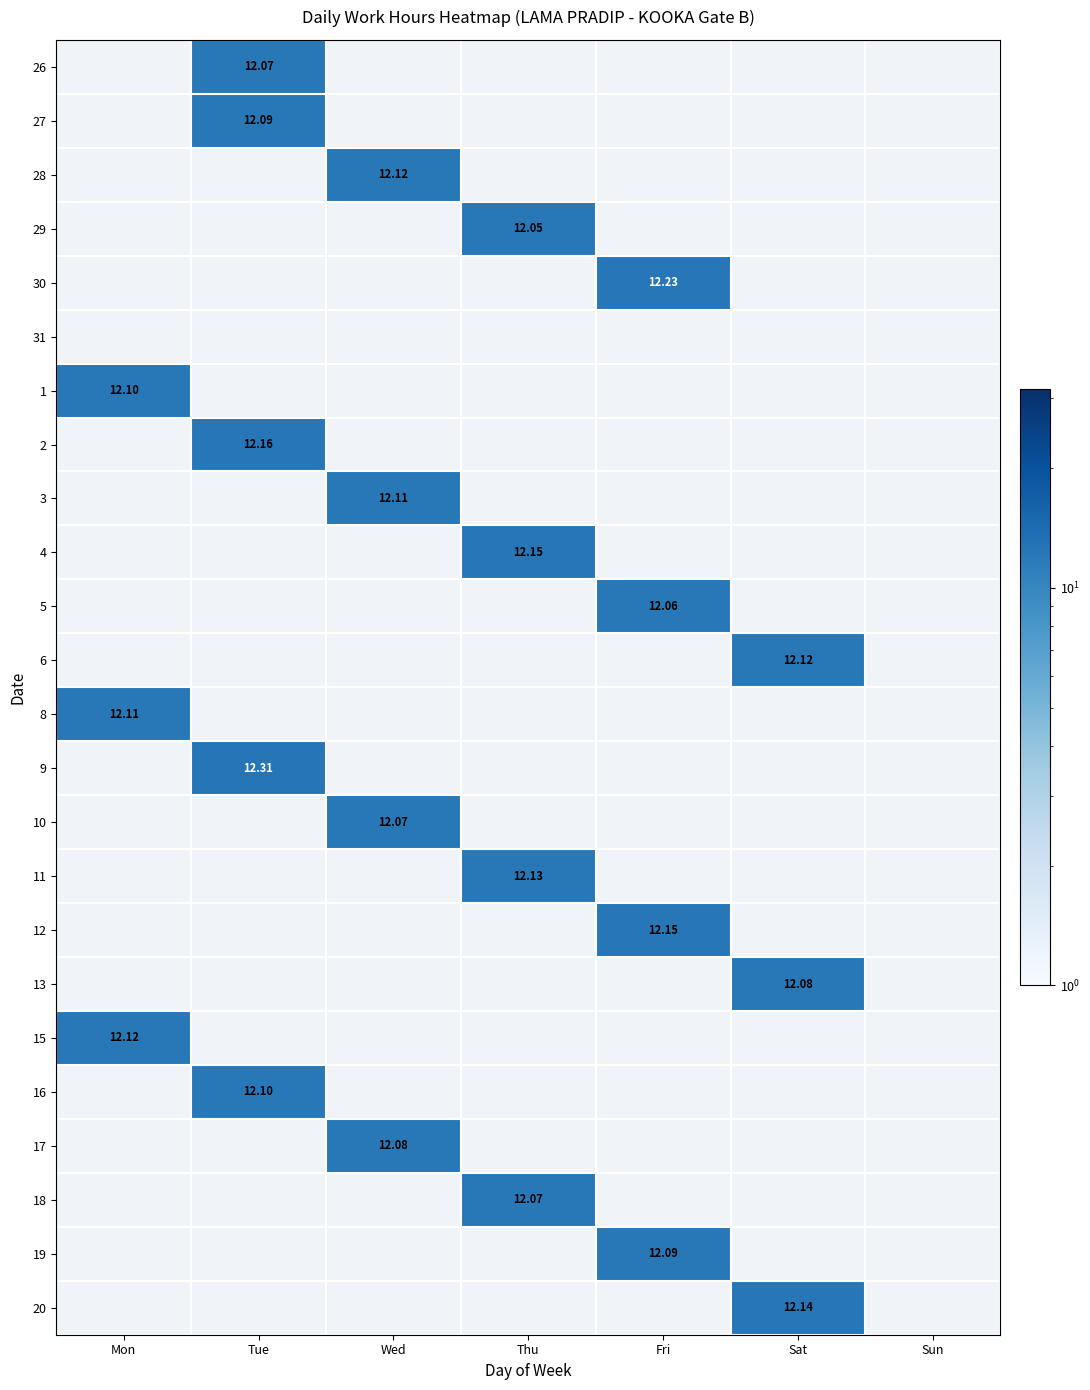

Count the number of categories in the chart.

7